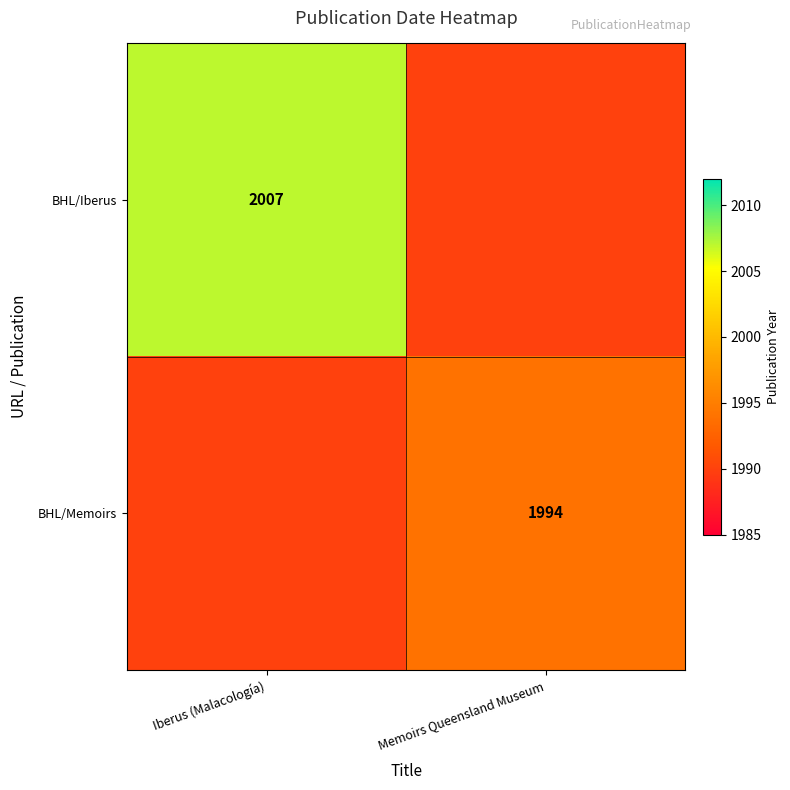

Is it true that BHL/Memoirs equals 476 at Memoirs Queensland Museum?

False